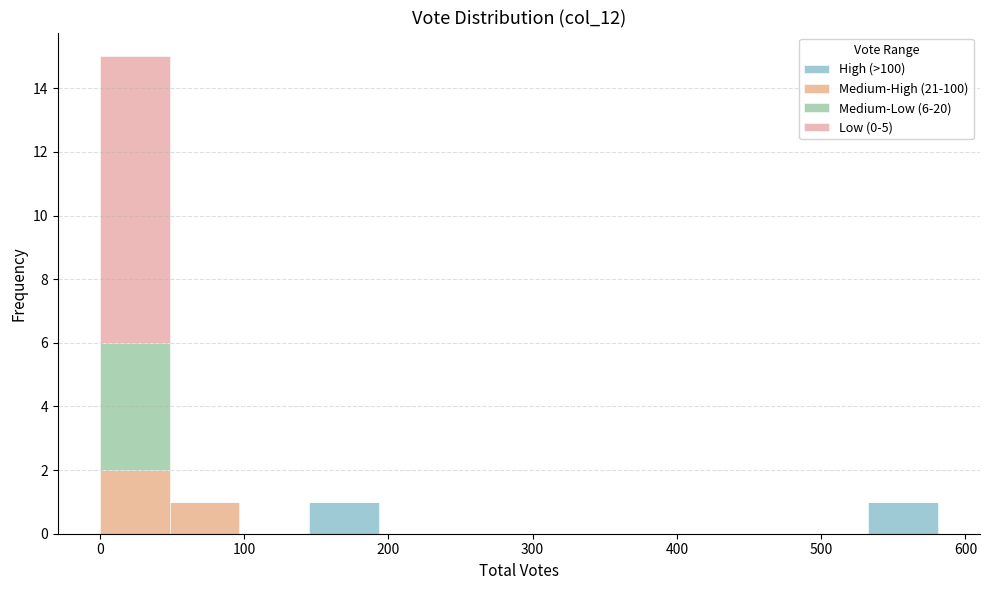

Reading left to right, transcribe this chart: for each stacked bar, give the range it covers on the x-axis and its total height. Neither the bar edges nor the heights are printed on the chart, so give them approximately, as read against the axes.

0 to 50: 15
50 to 100: 1
100 to 150: 0
150 to 190: 1
190 to 240: 0
240 to 290: 0
290 to 340: 0
340 to 390: 0
390 to 440: 0
440 to 480: 0
480 to 530: 0
530 to 580: 1